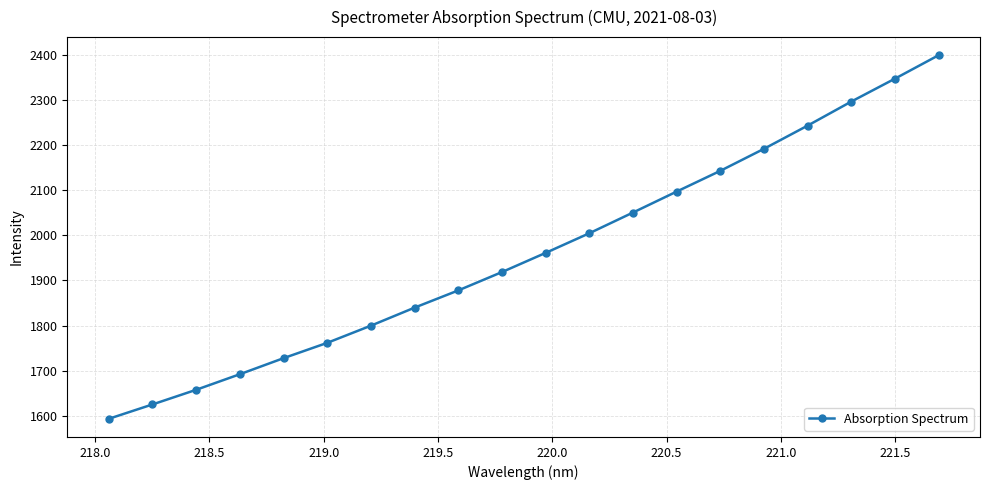

What is the difference between the maximum and second lowest values?

774.7